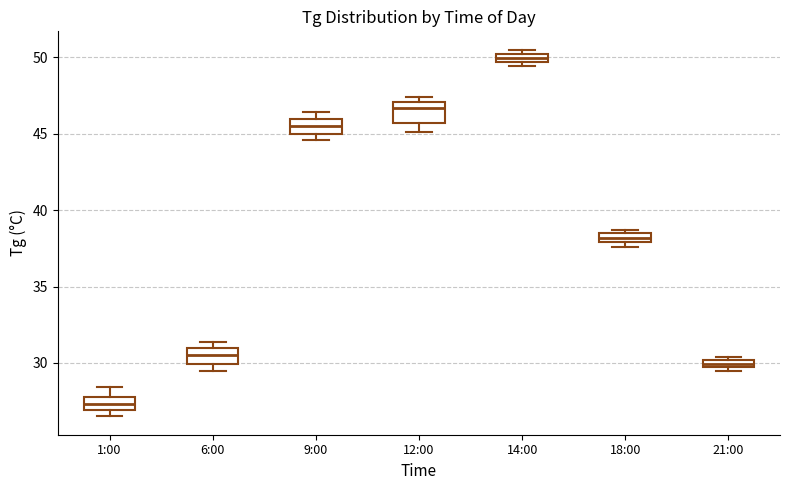

Where is the lower edge of the box for 12:00 on the y-axis? The values are not printed on the chart, so give them approximately, as read against the axis.

45.5